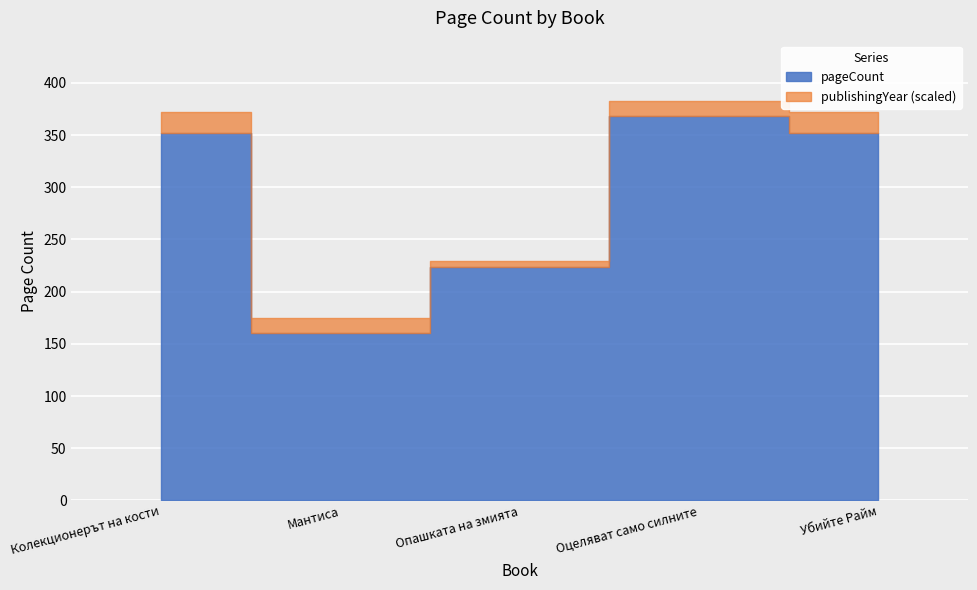

How many interior local valleys (lower than both neighbors) does the data have?

1